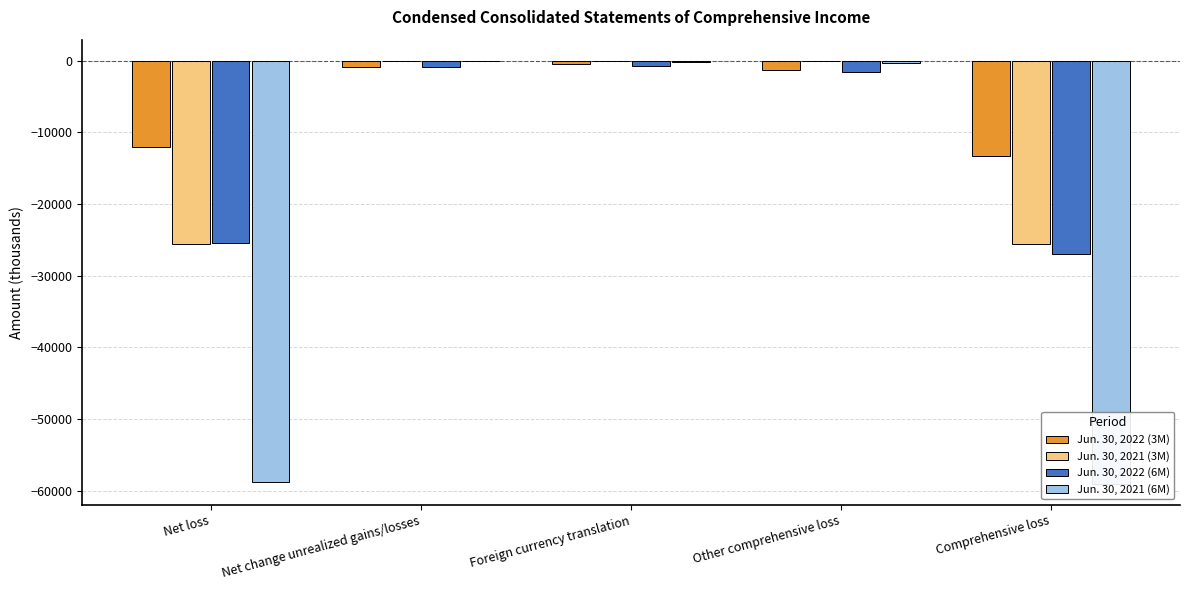

How many data points in Jun. 30, 2021 (3M) are above -54?

2